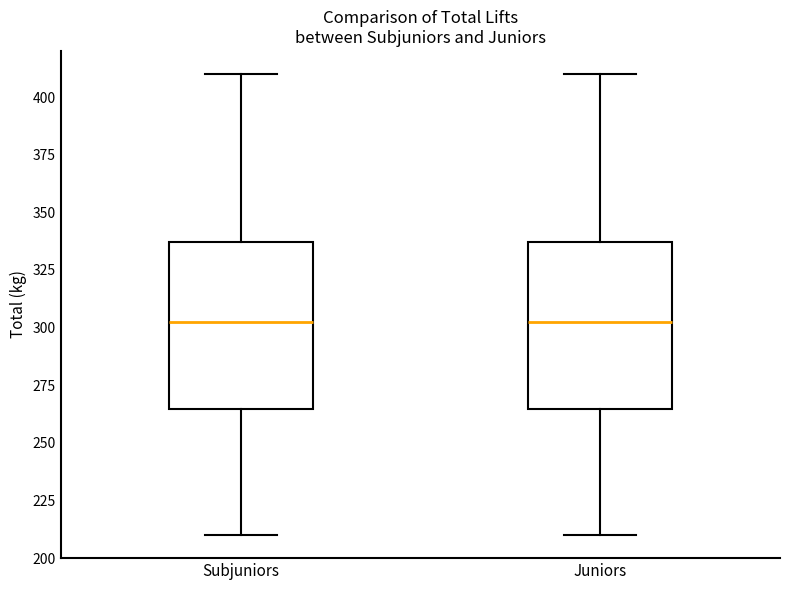

Reading left to right, read every box against the y-axis: the position of its median line, the range the box covers, and the ends of its whiskers. The values are not printed on the chart, so give them approximately, as read against the axis.

Subjuniors: median 305, box 265 to 335, whiskers 210 to 410
Juniors: median 305, box 265 to 335, whiskers 210 to 410